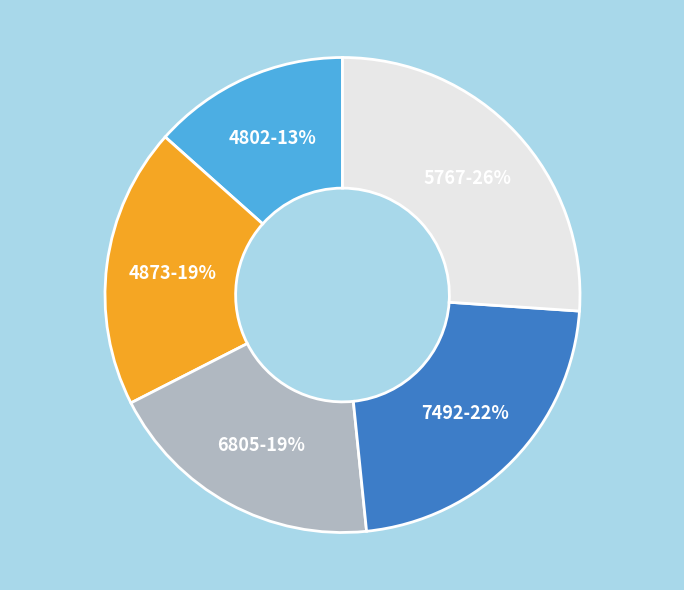

How many slices are in this pie chart?

5